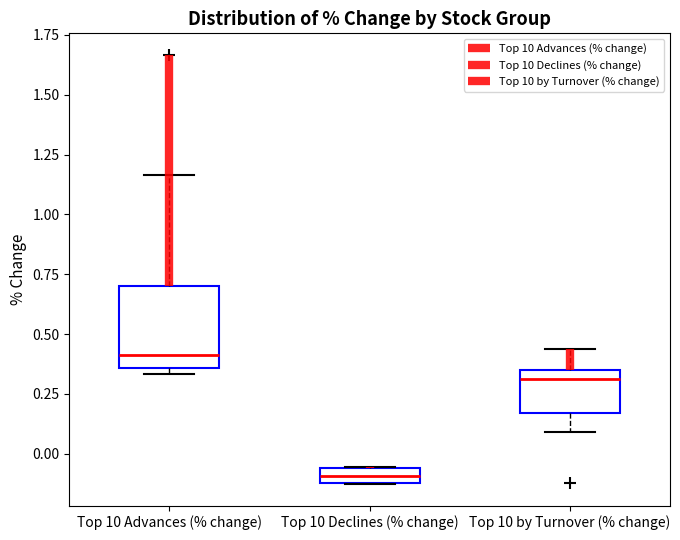

Where does the median line of the box for Top 10 by Turnover (% change) sit on the y-axis? The values are not printed on the chart, so give them approximately, as read against the axis.

0.30